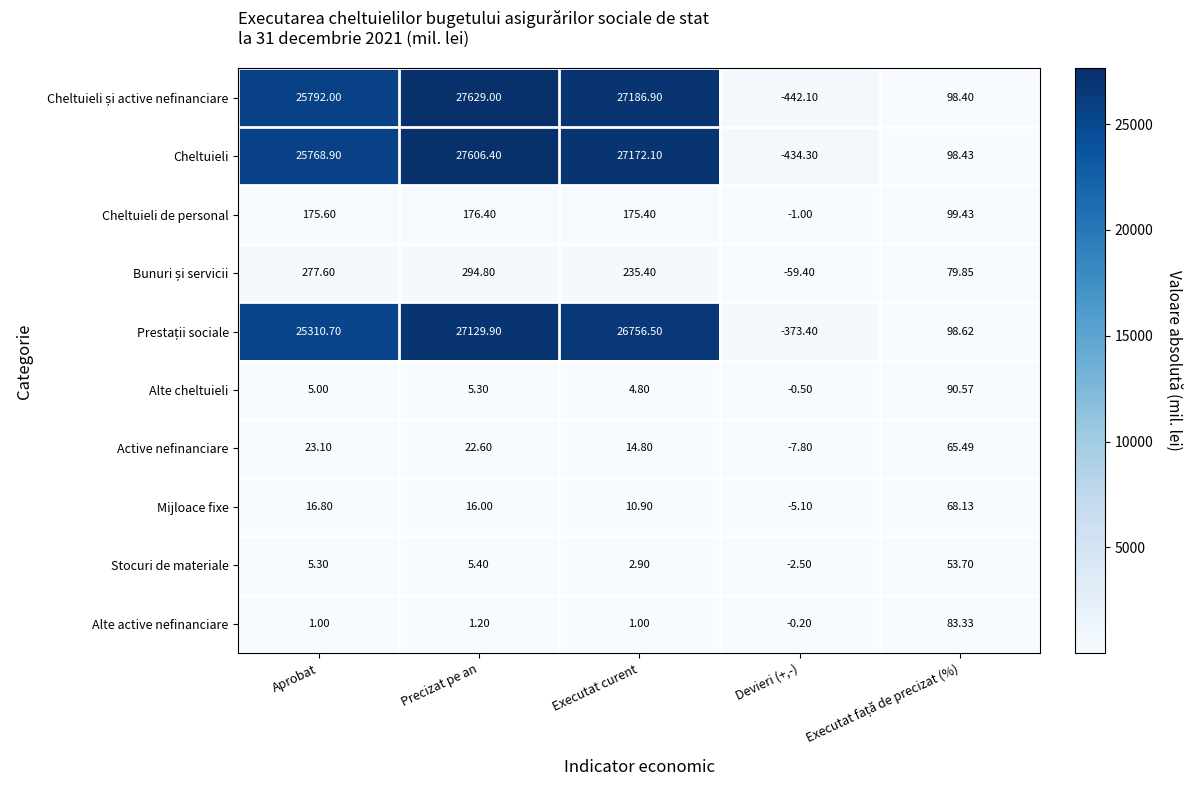

Which category has the lowest value across all series?

Devieri (+,-)